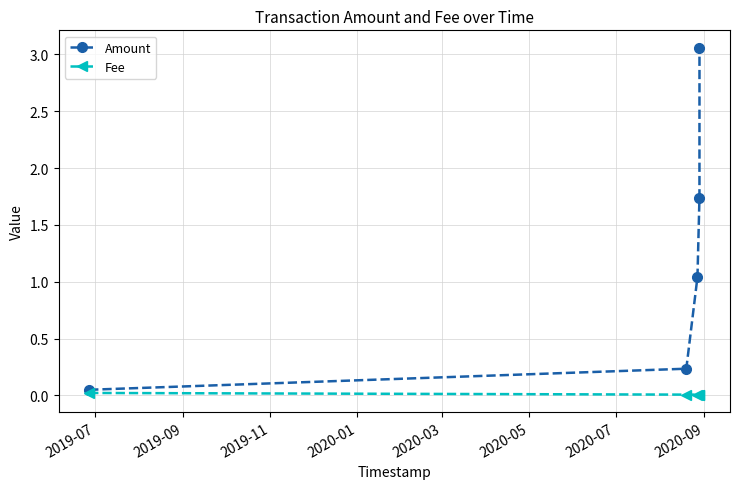

True or false: Amount has more than 2 points higher than both neighbors.

False